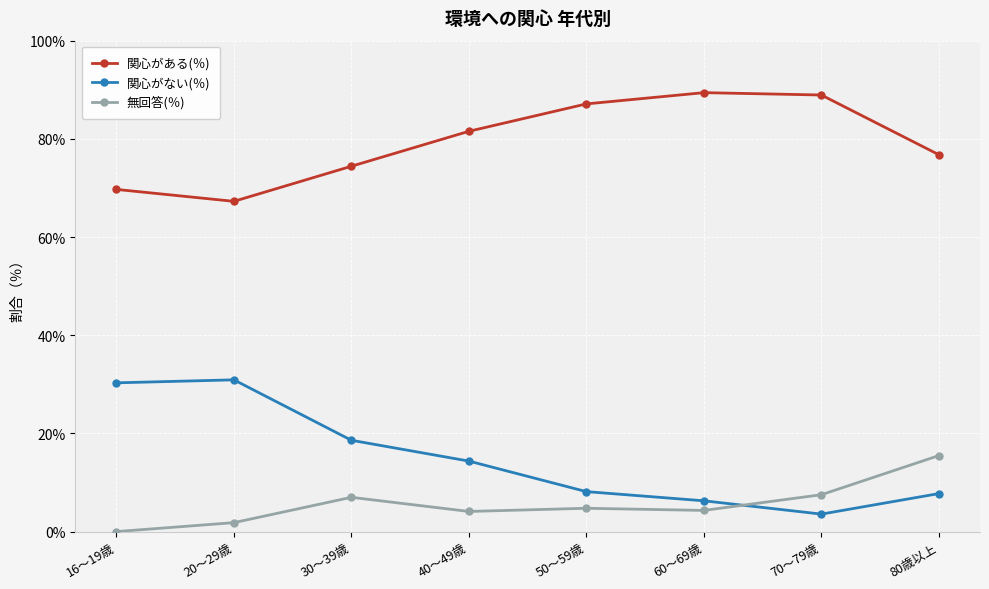

Which series has the largest range (max minus min)?

関心がない(％)